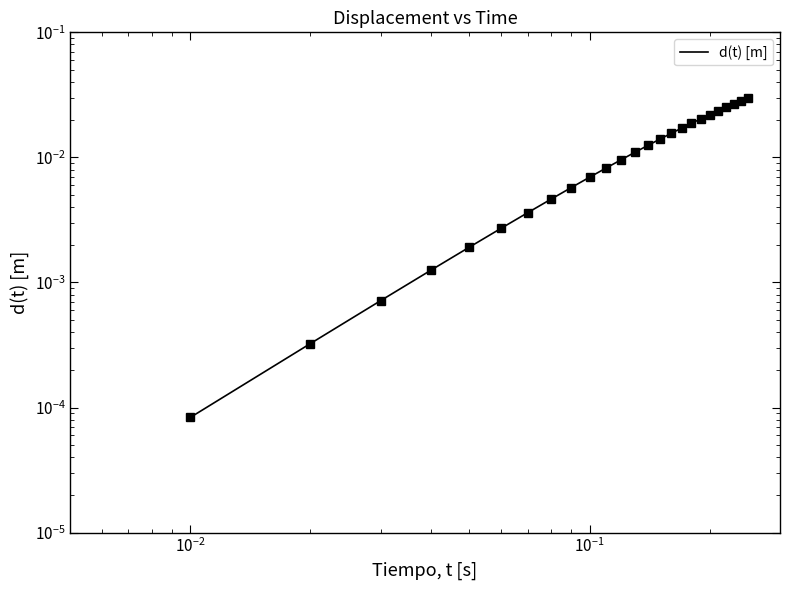

What is the sum of all values?

0.3